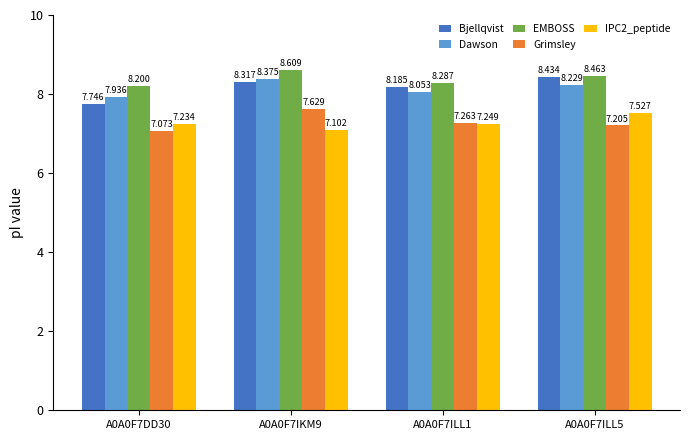

What is the difference between the maximum and minimum values in the Grimsley series?

0.6